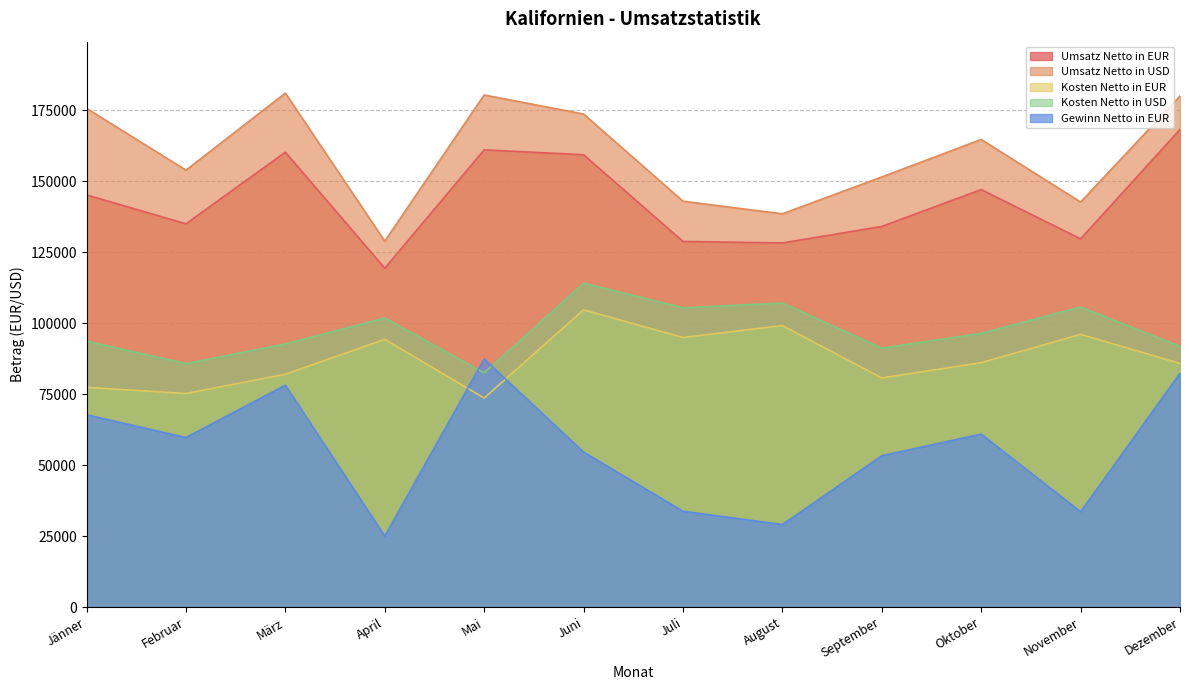

The Kosten Netto in EUR series shows 32588.0 at Jänner. True or false?

False